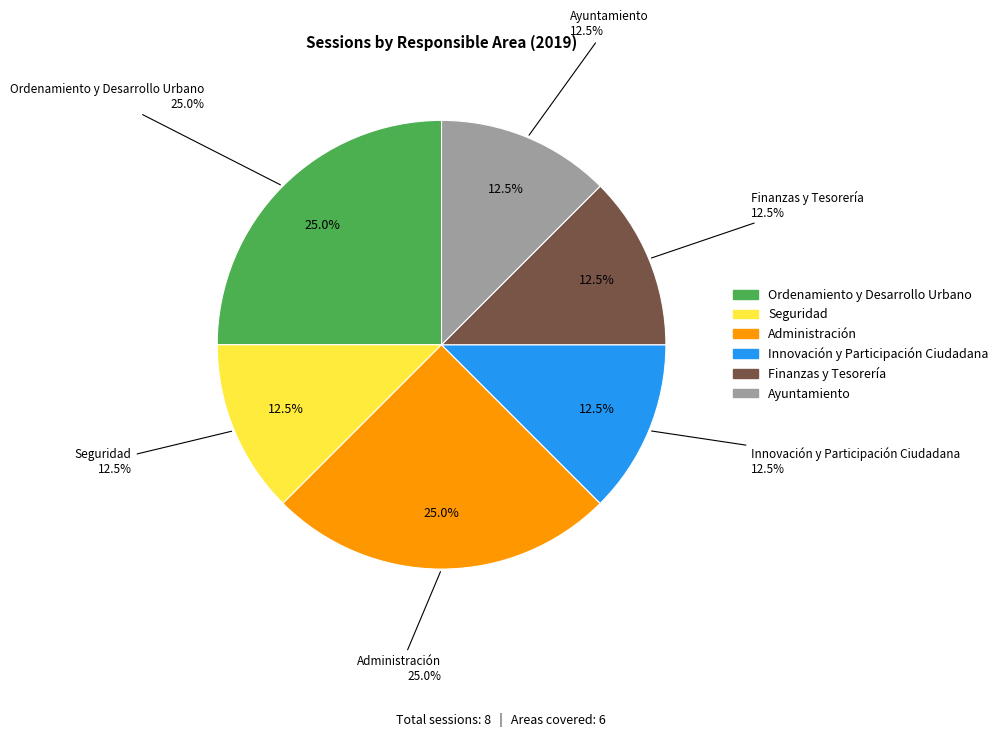

What percentage is the Innovación y Participación Ciudadana slice, to the nearest percent?

12%